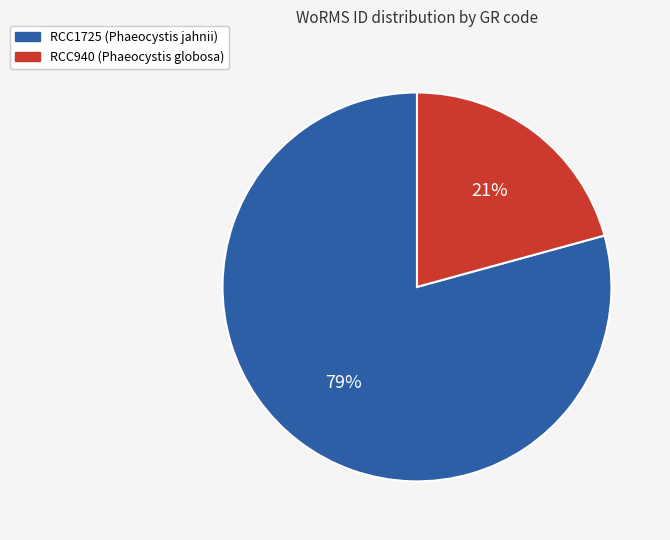

Combined, do RCC940 (Phaeocystis globosa) and RCC1725 (Phaeocystis jahnii) account for over 50%?

Yes